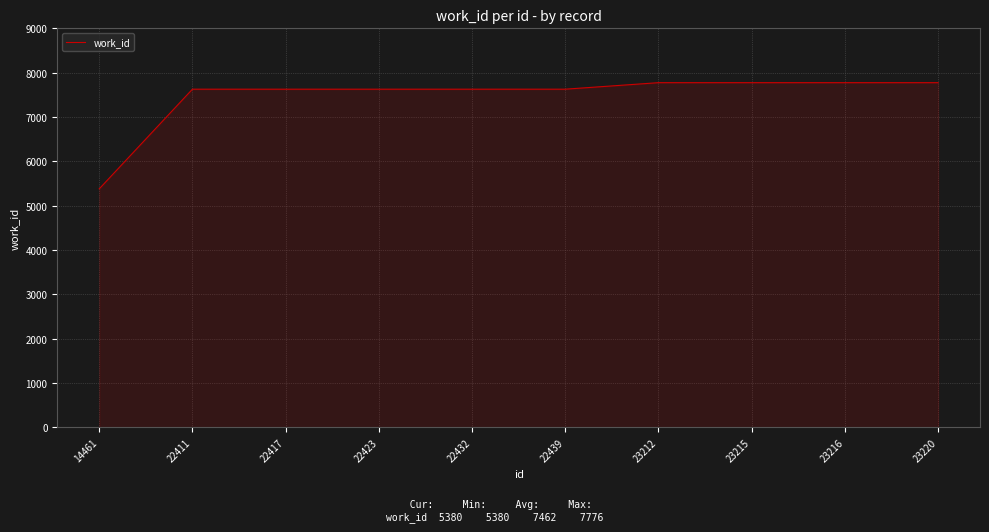

The value at 14461 is 9434. True or false?

False